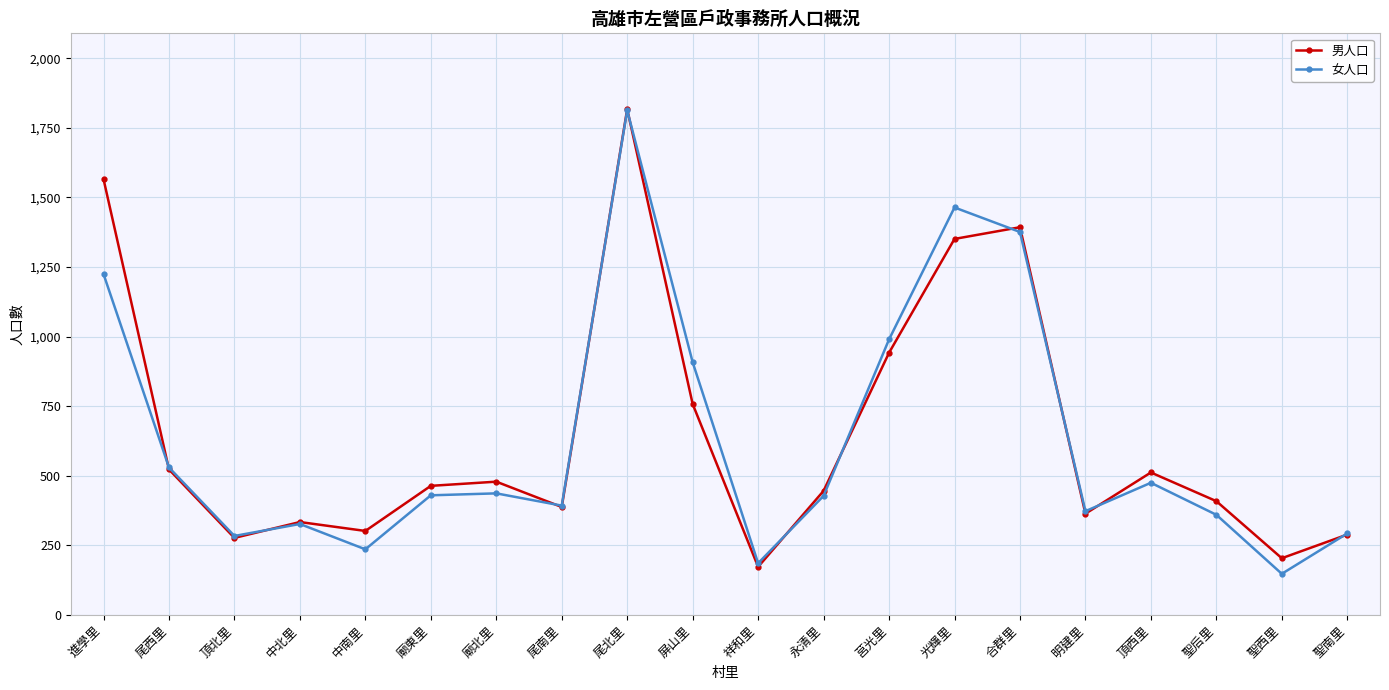

How many categories are shown in the chart?

20